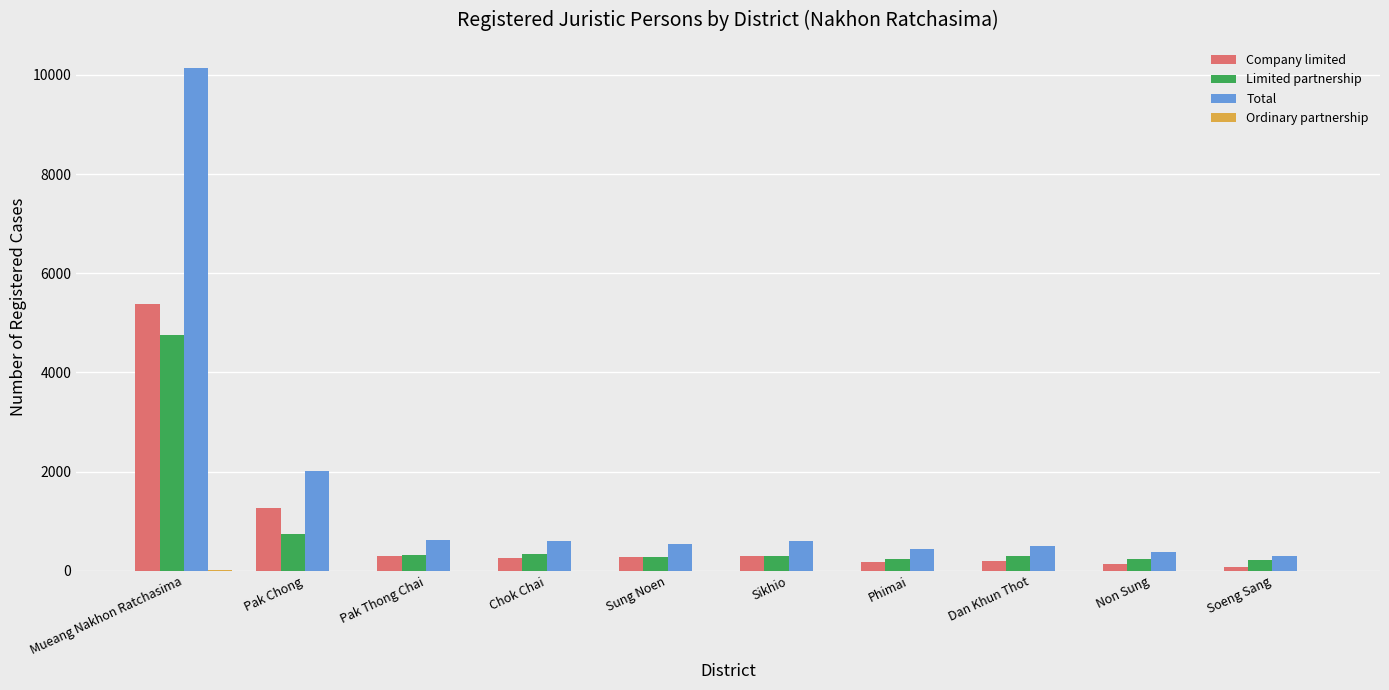

How many categories are shown in the chart?

10